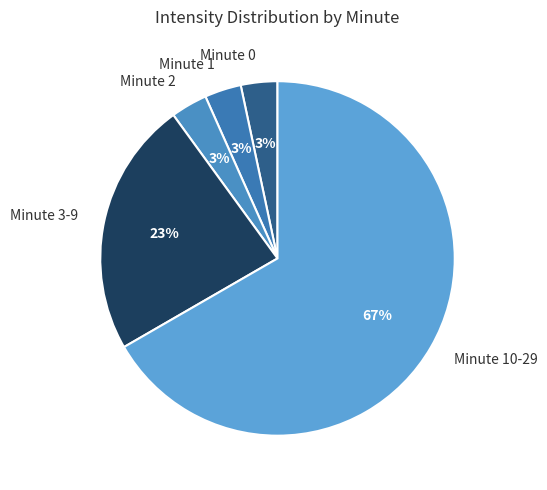

Is it true that Minute 10-29 is 75% of the pie?

False